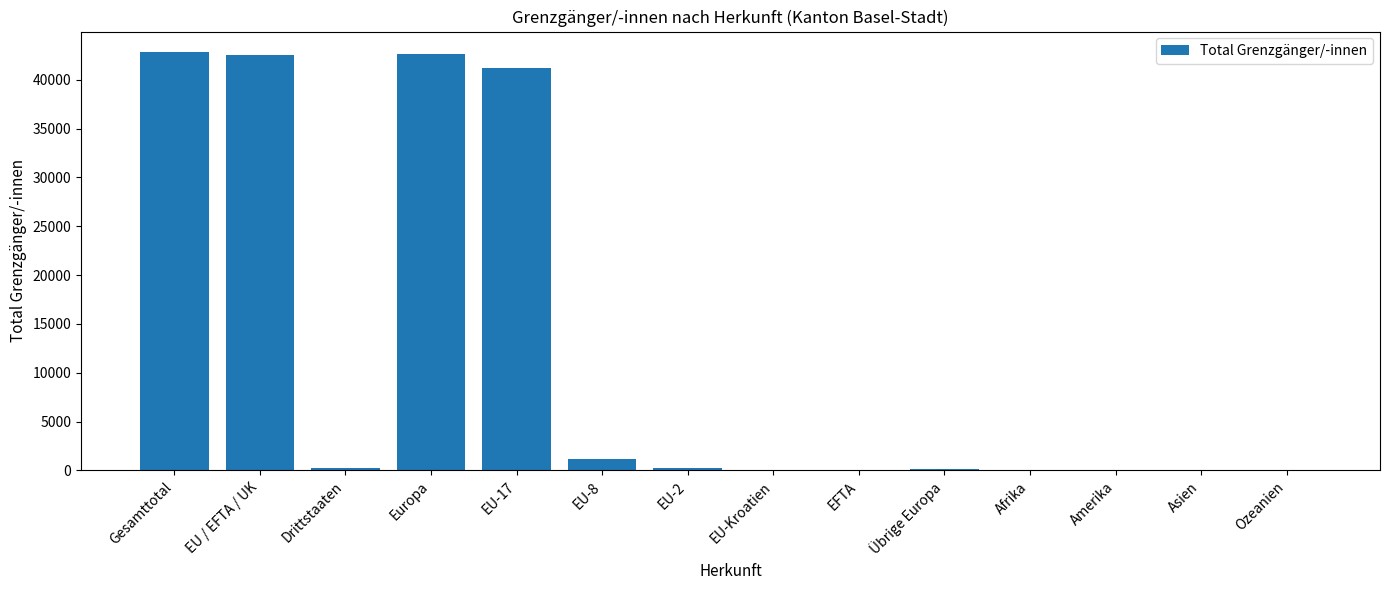

The value at EU-2 is 220. True or false?

True